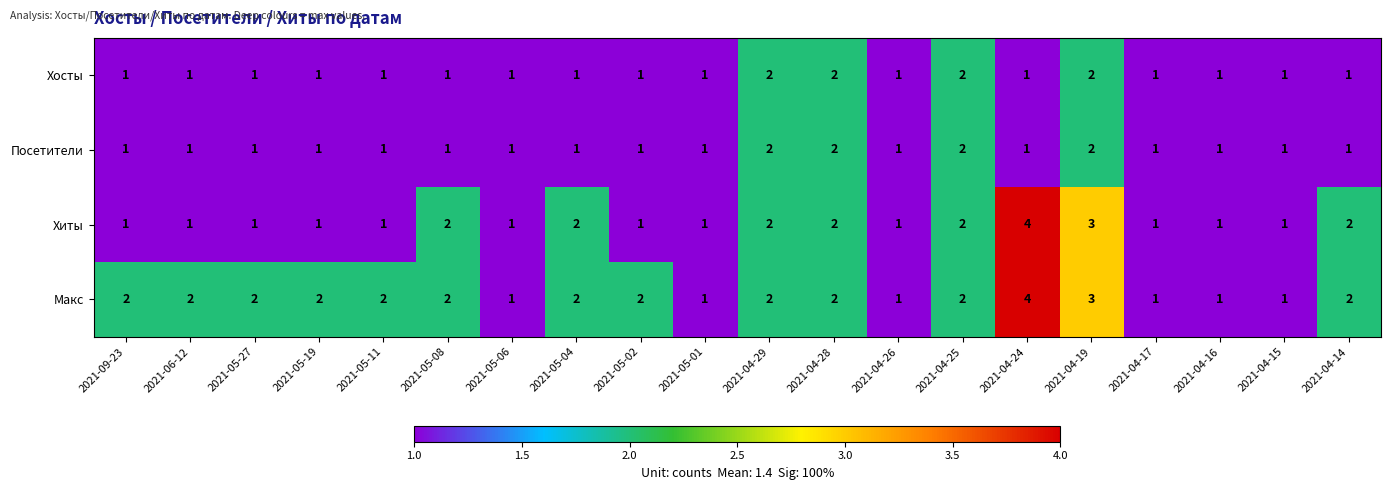

How many Хиты values are between 1 and 2?

18